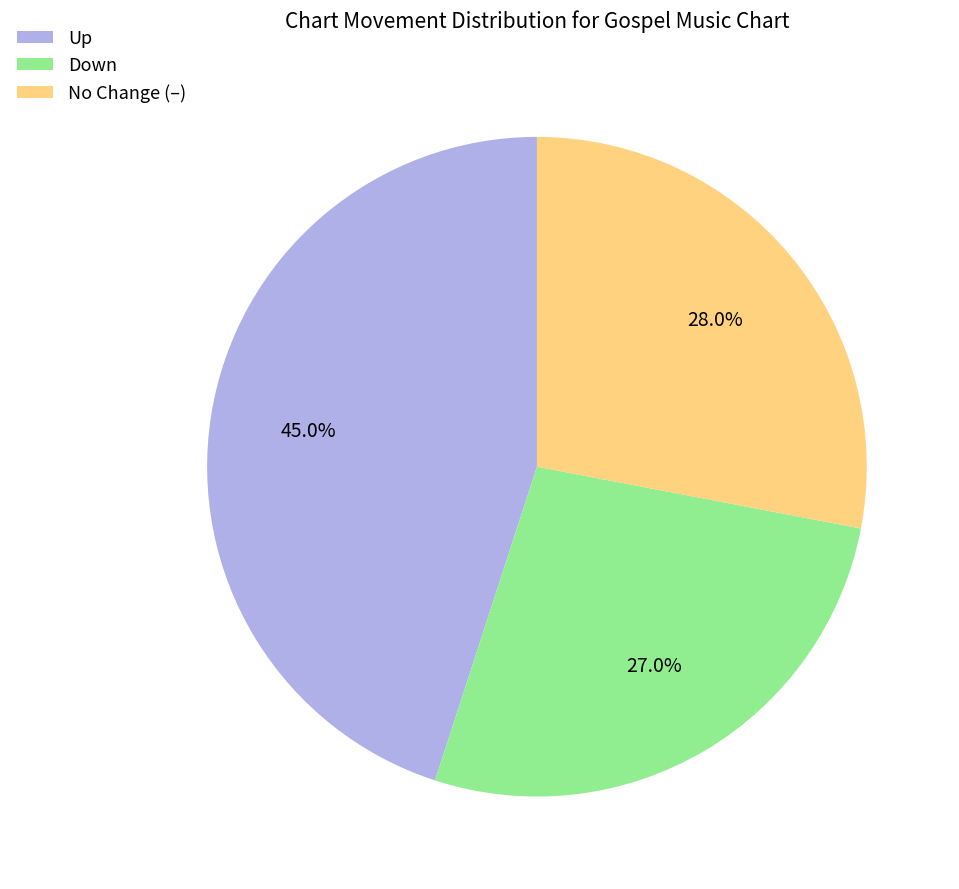

What is the smallest slice in the pie chart?

Down